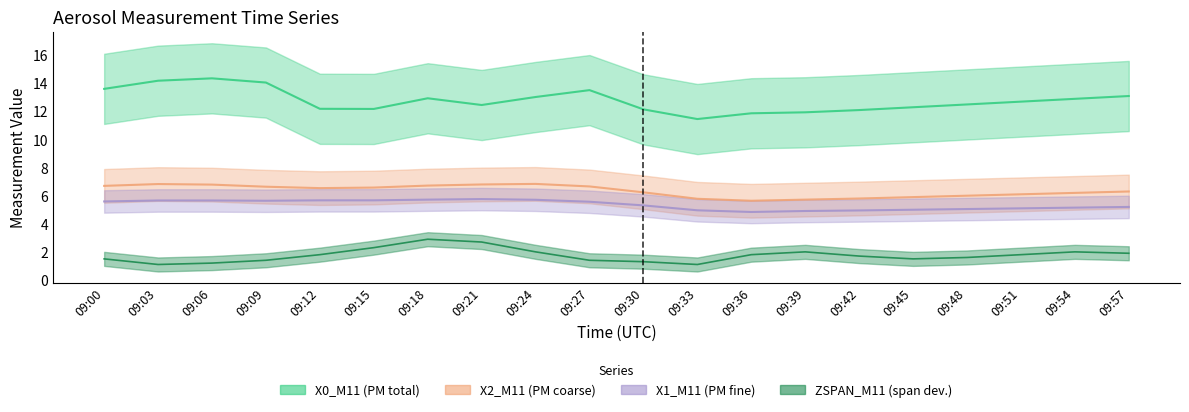

Which series changed the most between 09:30 and 09:36?

X2_M11